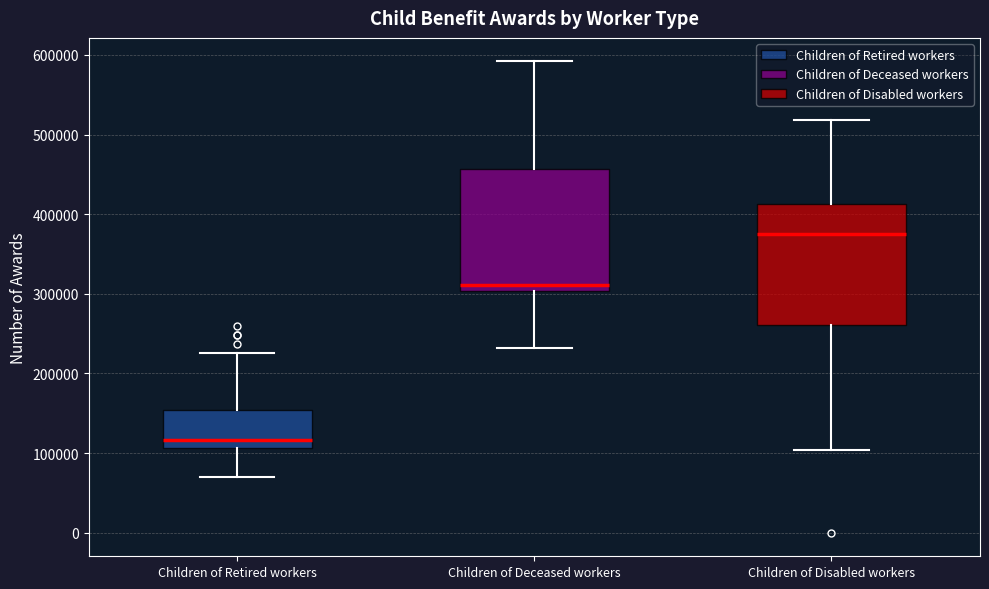

Reading left to right, transcribe this box plot: for each box, give where its median line is, the range the box spans, and where its two whiskers end, as read against the y-axis. The values are not printed on the chart, so give them approximately, as read against the axis.

Children of Retired workers: median 120000, box 110000 to 150000, whiskers 70000 to 230000
Children of Deceased workers: median 310000, box 300000 to 460000, whiskers 230000 to 590000
Children of Disabled workers: median 370000, box 260000 to 410000, whiskers 100000 to 520000